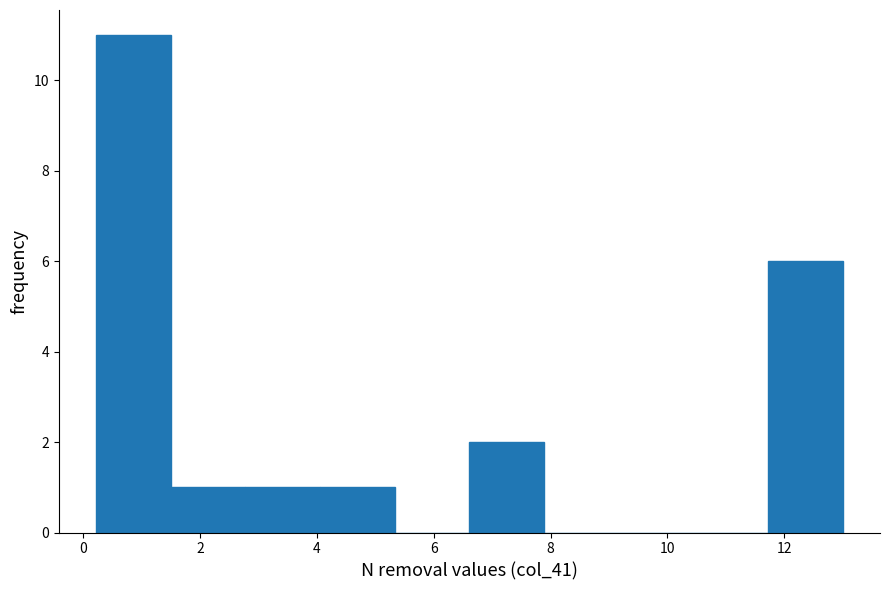

Reading left to right, transcribe this chart: for each bar, give the range it covers on the x-axis and its height. Neither the bar edges nor the heights are printed on the chart, so give them approximately, as read against the axes.

0.2 to 1.4: 11
1.4 to 2.8: 1
2.8 to 4.0: 1
4.0 to 5.4: 1
5.4 to 6.6: 0
6.6 to 7.8: 2
7.8 to 9.2: 0
9.2 to 10.4: 0
10.4 to 11.8: 0
11.8 to 13.0: 6